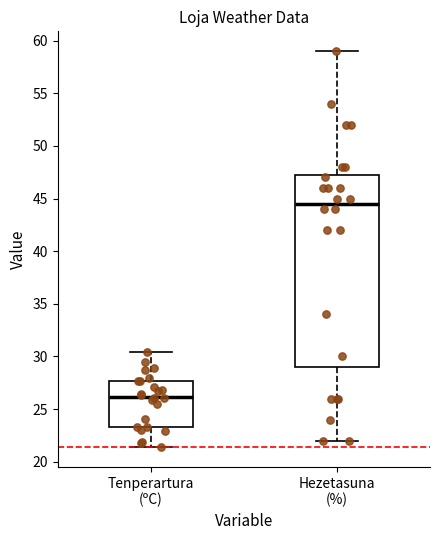

Which box is the tallest, from its lower edge to its upper edge?

Hezetasuna (%)